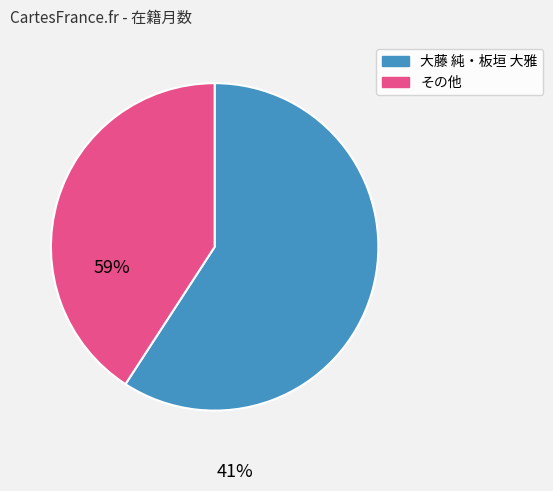

Is there any slice that represents more than half of the pie?

Yes